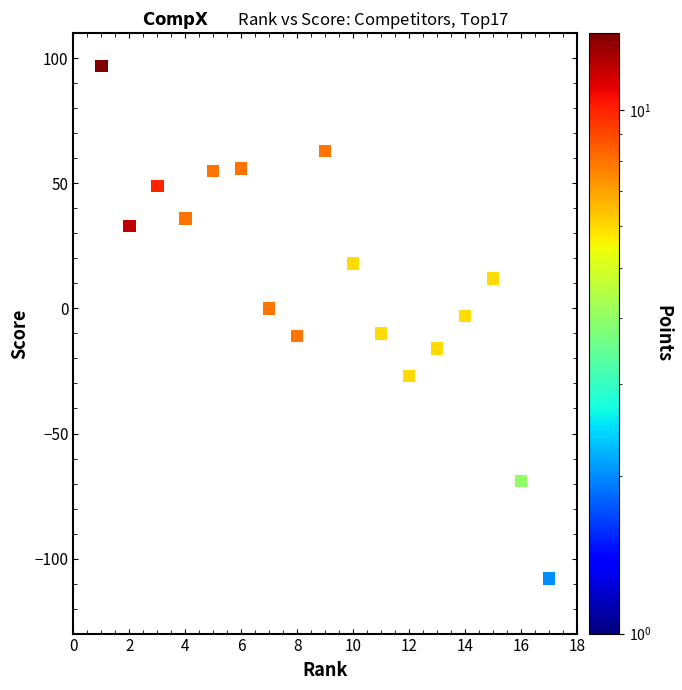

What is the range of X values (max minus min)?

16